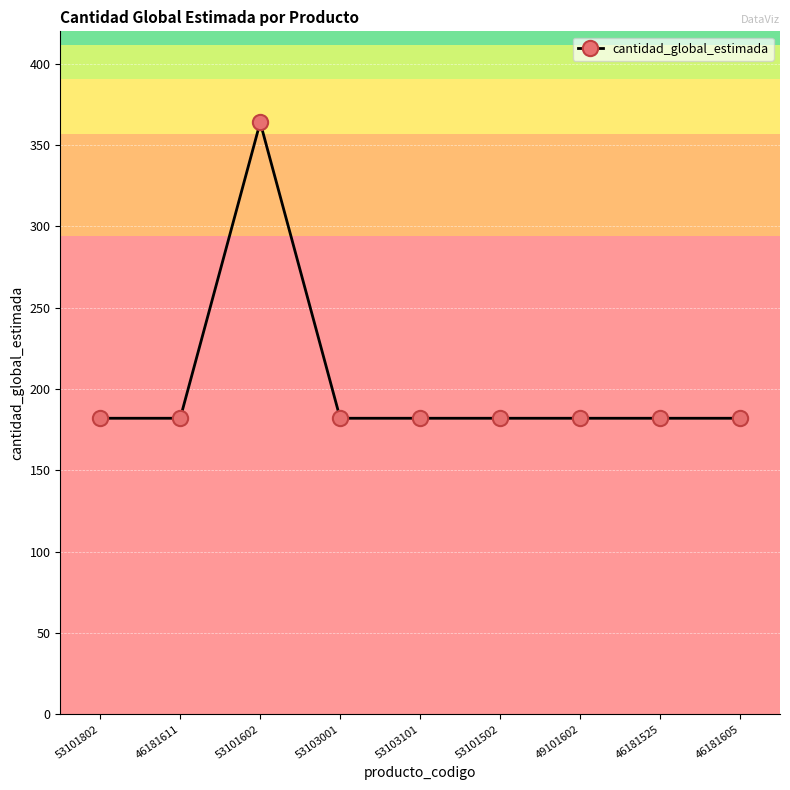

Where is the first local maximum?

53101602